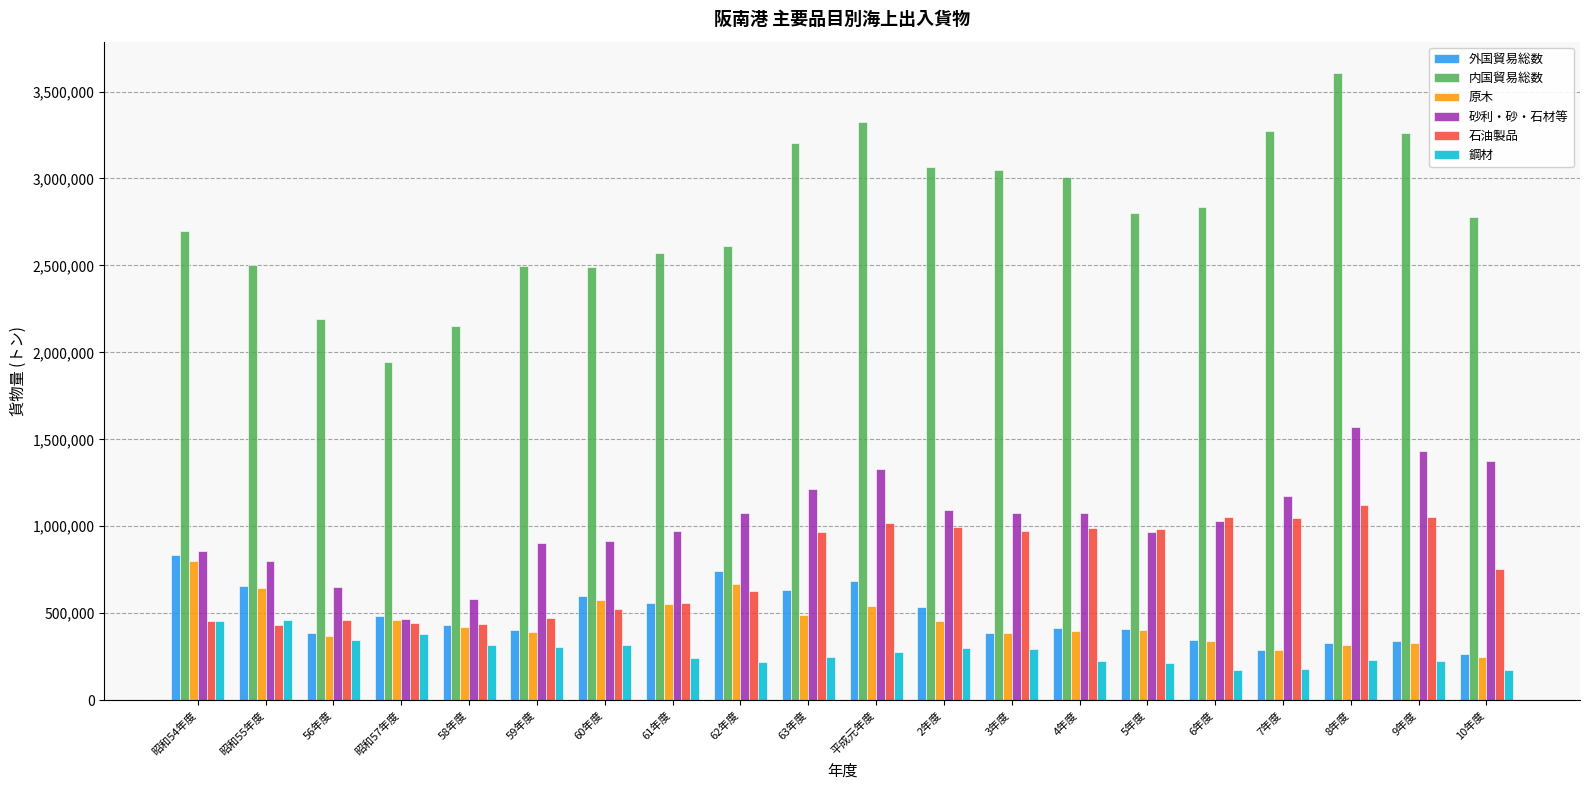

True or false: 砂利・砂・石材等 has a value of 1699529 at 2年度.

False